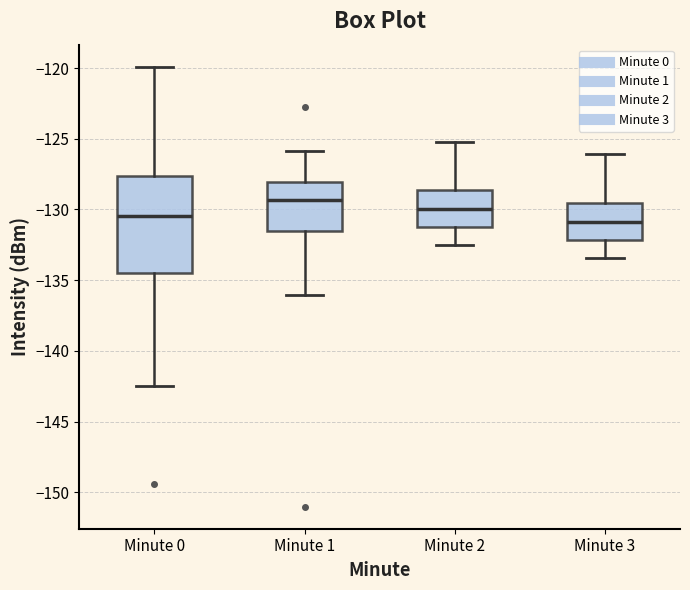

Reading left to right, transcribe this box plot: for each box, give where its median line is, the range the box spans, and where its two whiskers end, as read against the y-axis. The values are not printed on the chart, so give them approximately, as read against the axis.

Minute 0: median -130.5, box -134.5 to -127.5, whiskers -142.5 to -120.0
Minute 1: median -129.5, box -131.5 to -128.0, whiskers -136.0 to -126.0
Minute 2: median -130.0, box -131.0 to -128.5, whiskers -132.5 to -125.0
Minute 3: median -131.0, box -132.0 to -129.5, whiskers -133.5 to -126.0